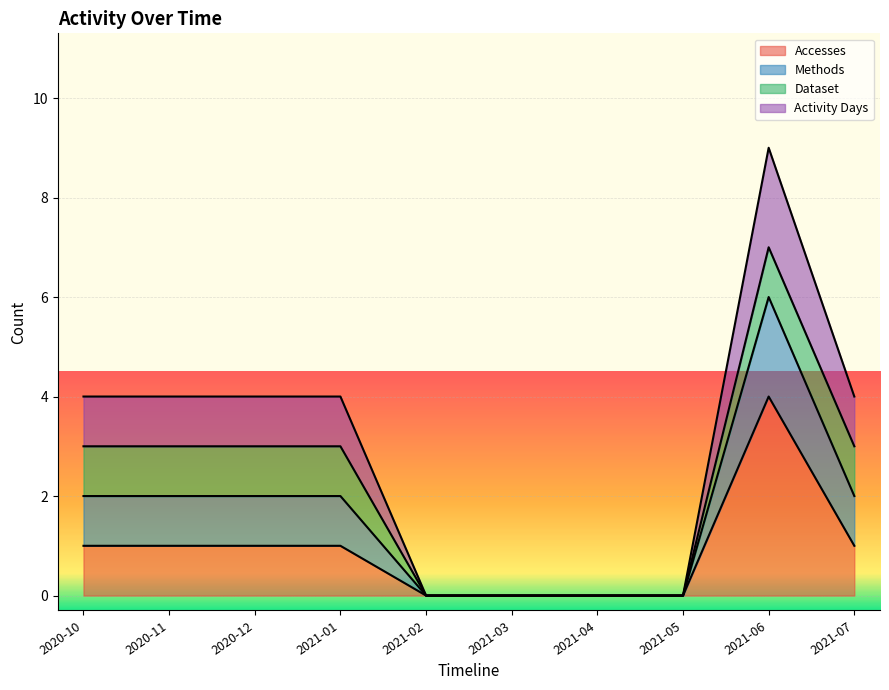

How many interior local peaks does the Activity Days series have?

1